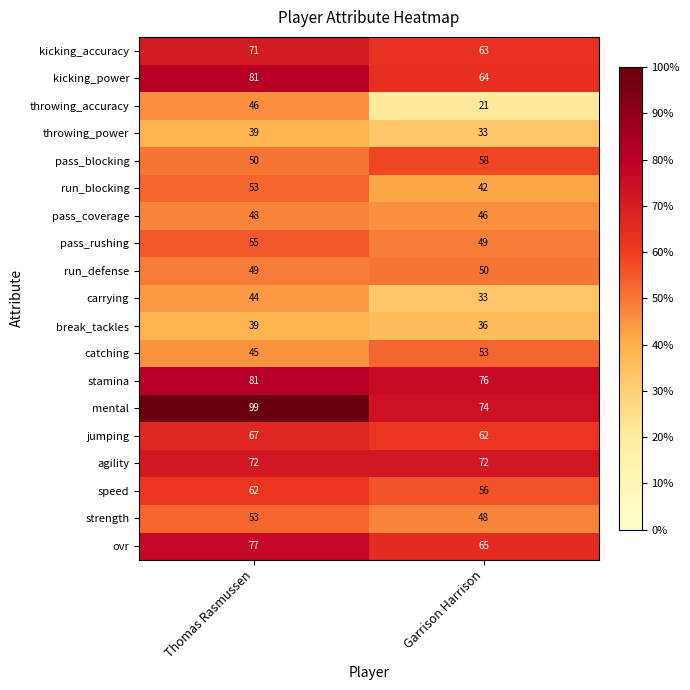

At which category is the sum across all series the highest?

Thomas Rasmussen